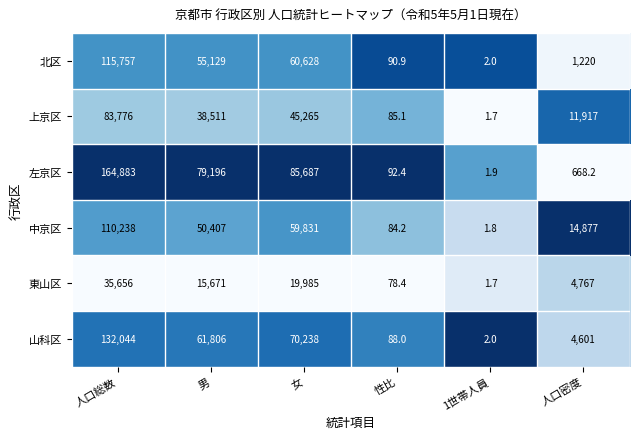

What is the difference between the 上京区 values at 男 and 人口密度?

26594.0